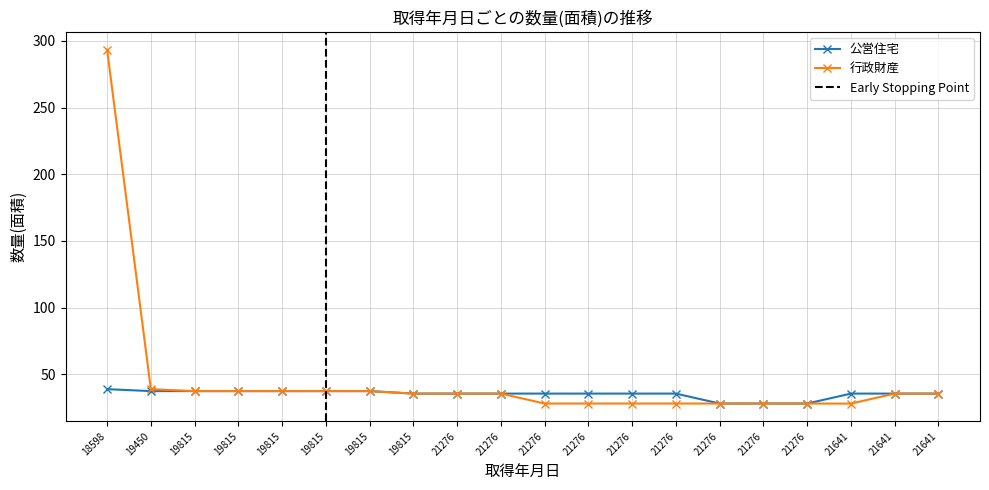

What is the minimum value shown in the chart?

28.1